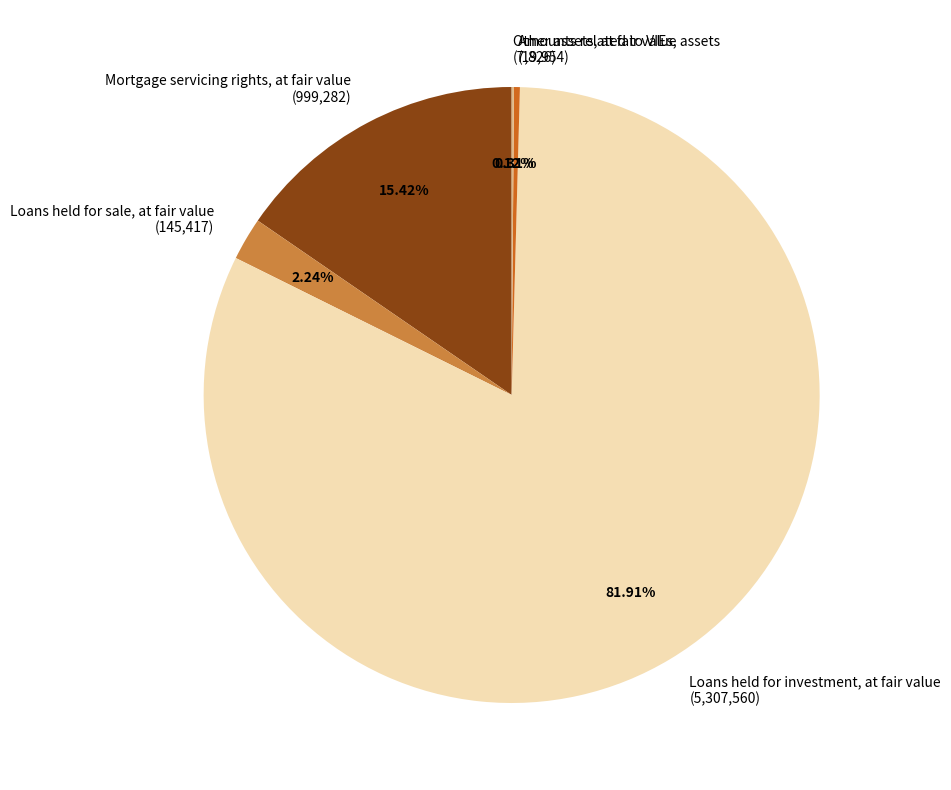

Which slice is the largest?

Loans held for investment, at fair value